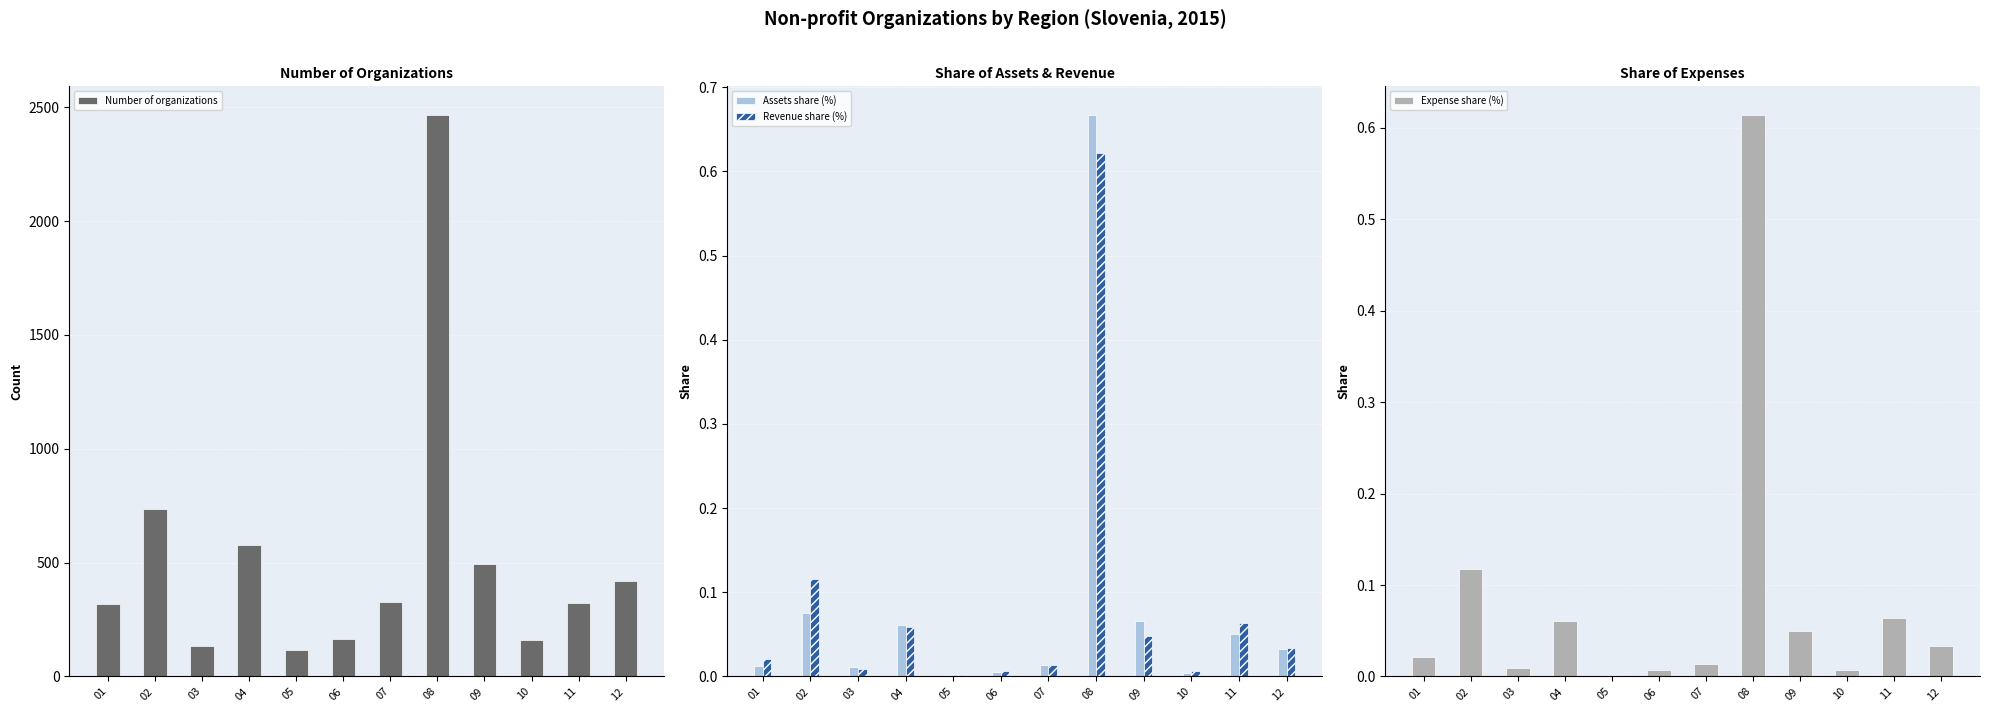

What is the value of the Number of organizations bar at the 4th from the left?

579